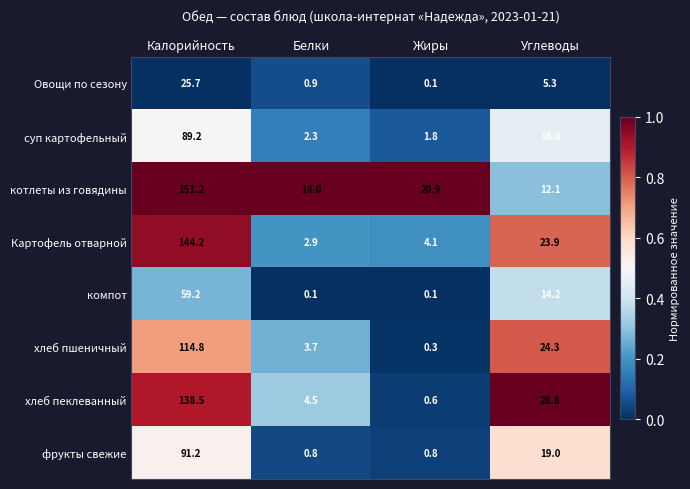

What is the greatest value displayed?

151.2